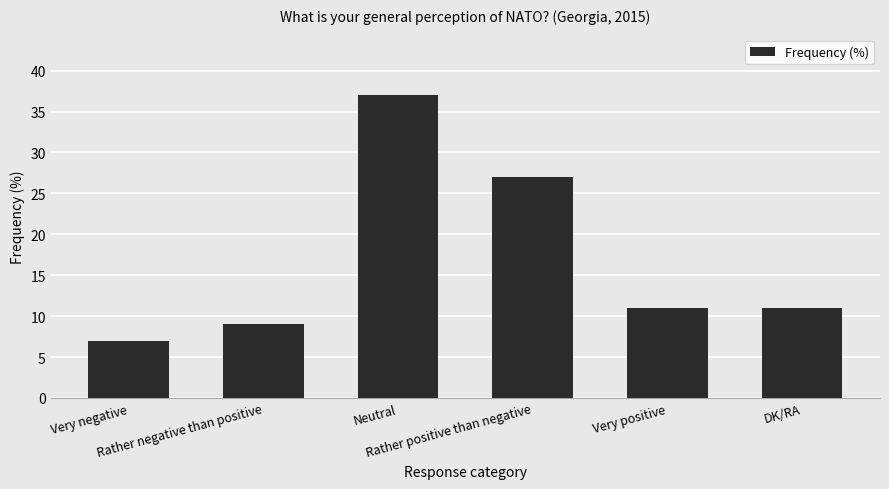

The value at Neutral is 21. True or false?

False